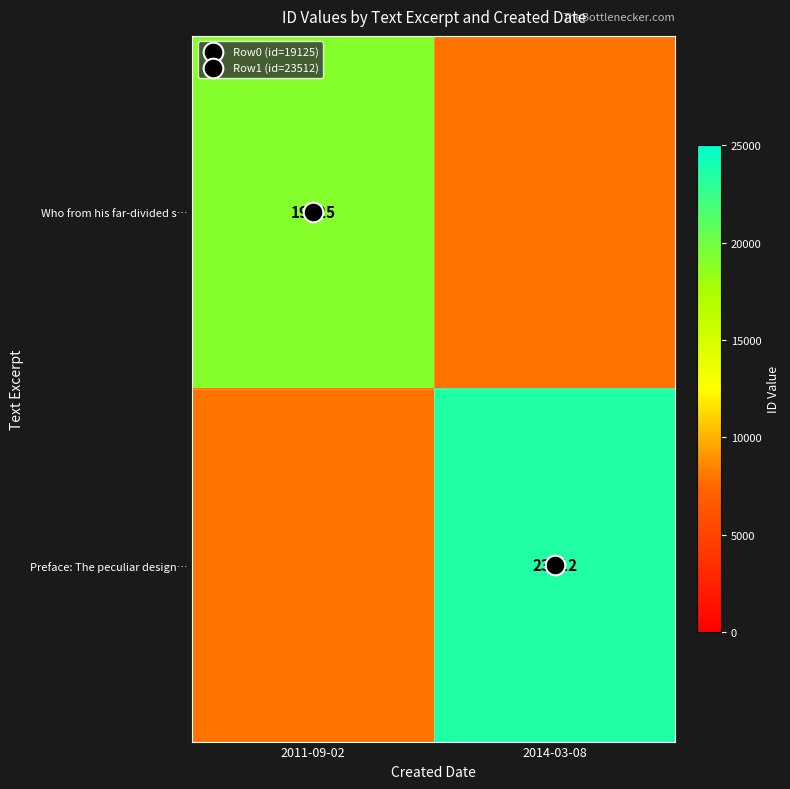

At which category is the sum across all series the highest?

2014-03-08